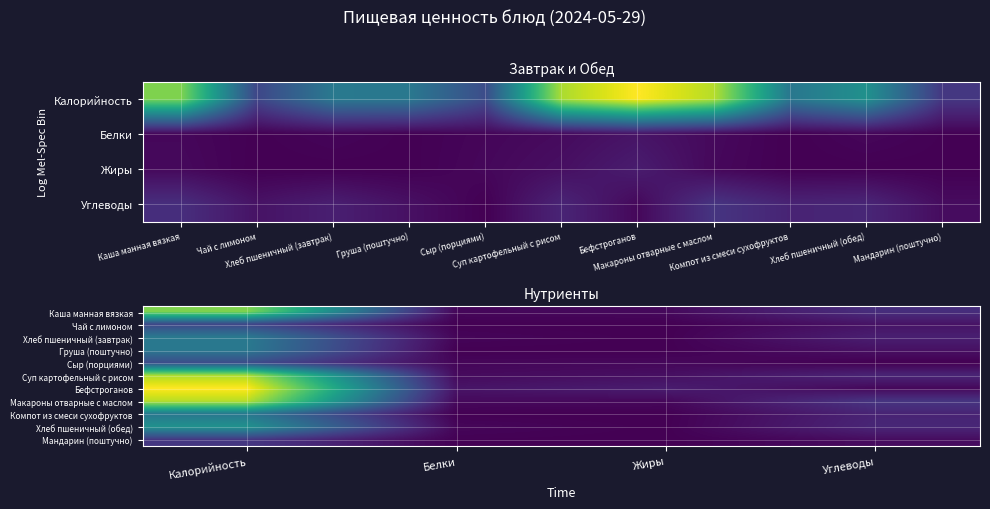

What is the sum of the Хлеб пшеничный (завтрак) values at Углеводы and Белки?

23.2